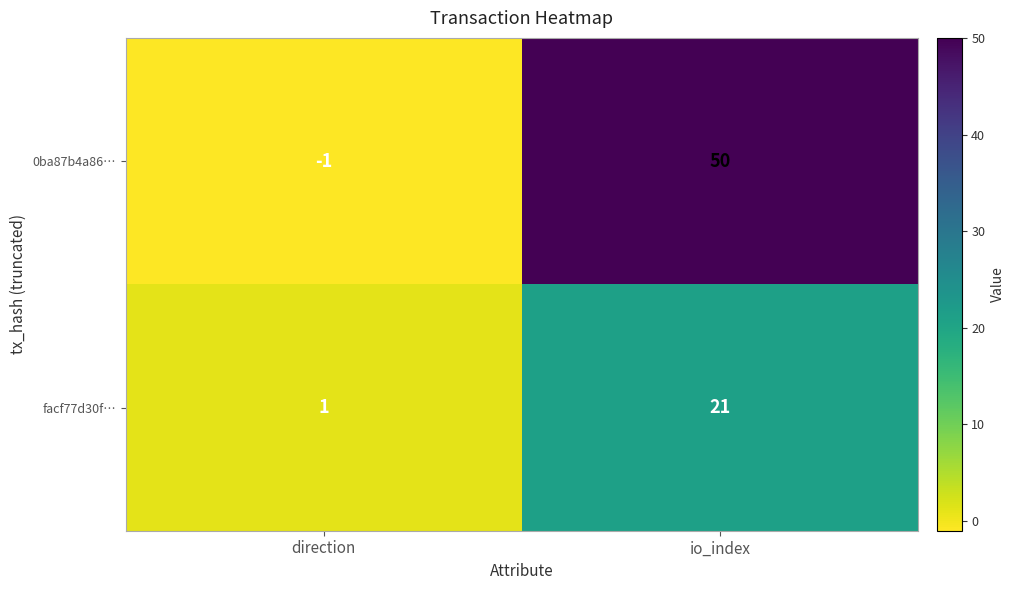

What is the total value across all series at io_index?

71